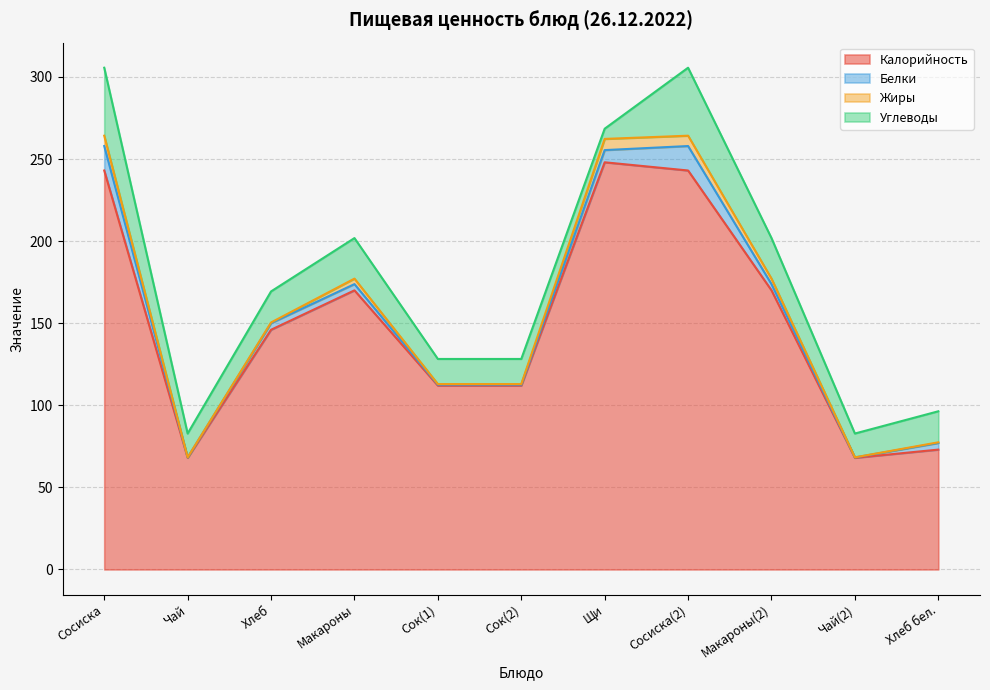

How many values in the Белки series are below 3?

4